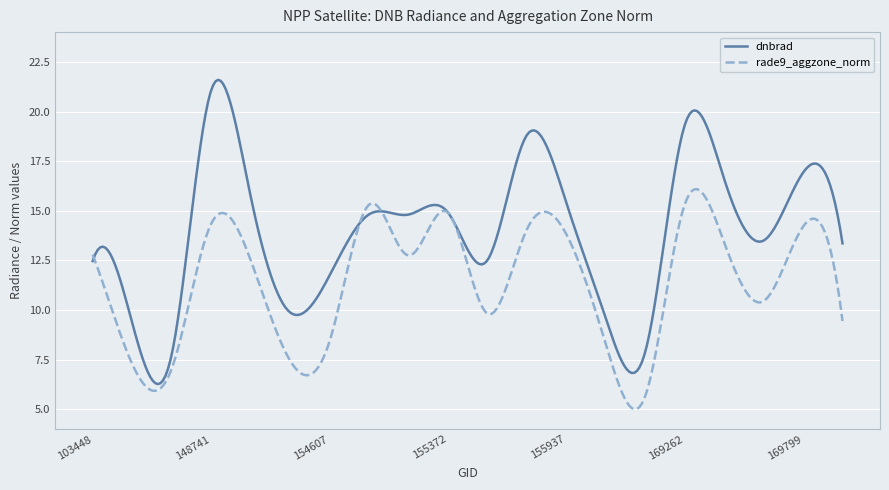

Which series has the largest range (max minus min)?

dnbrad